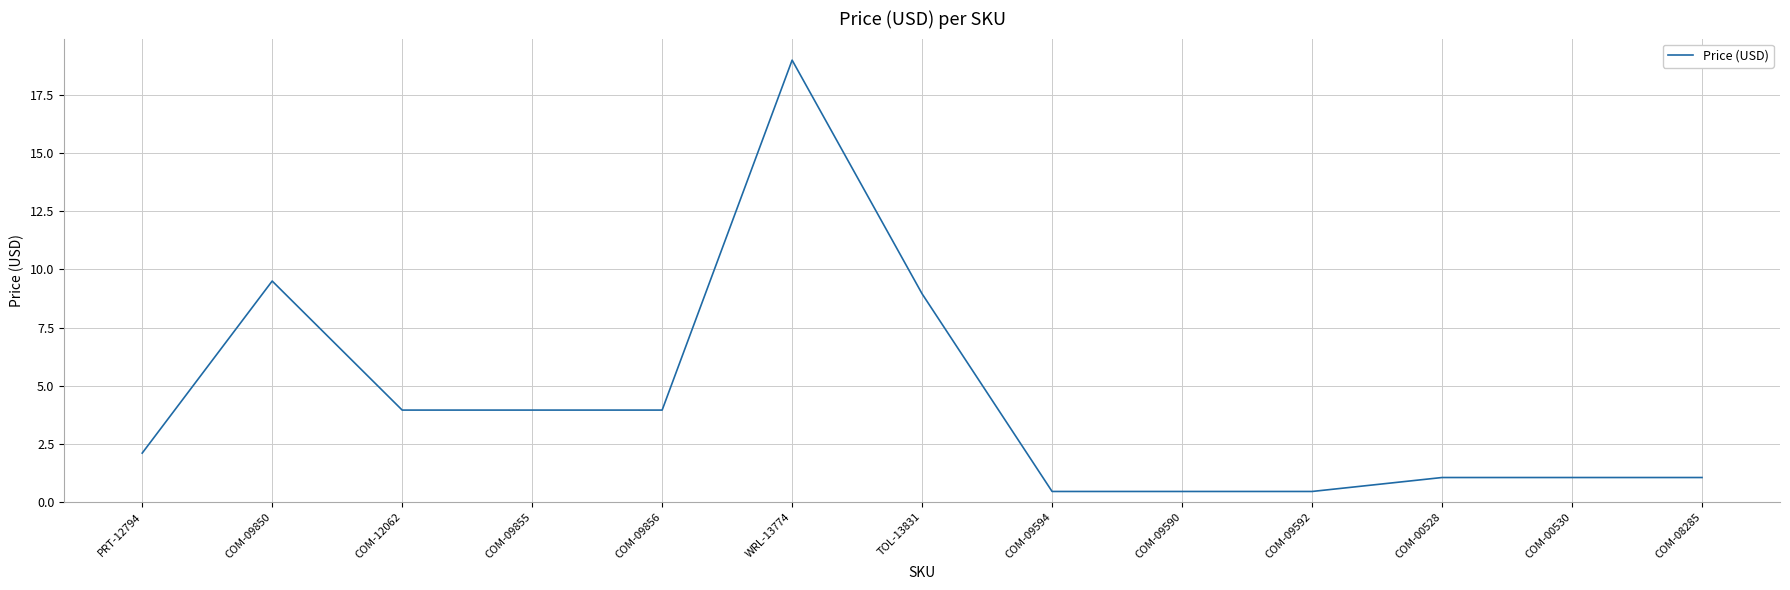

The value at COM-12062 is 5.6. True or false?

False